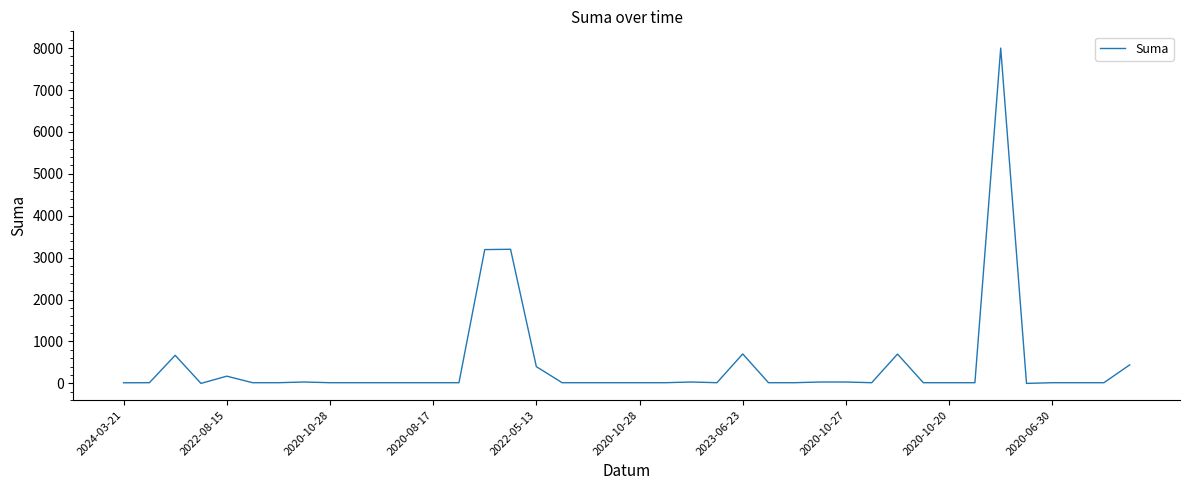

What is the greatest value displayed?

8000.0